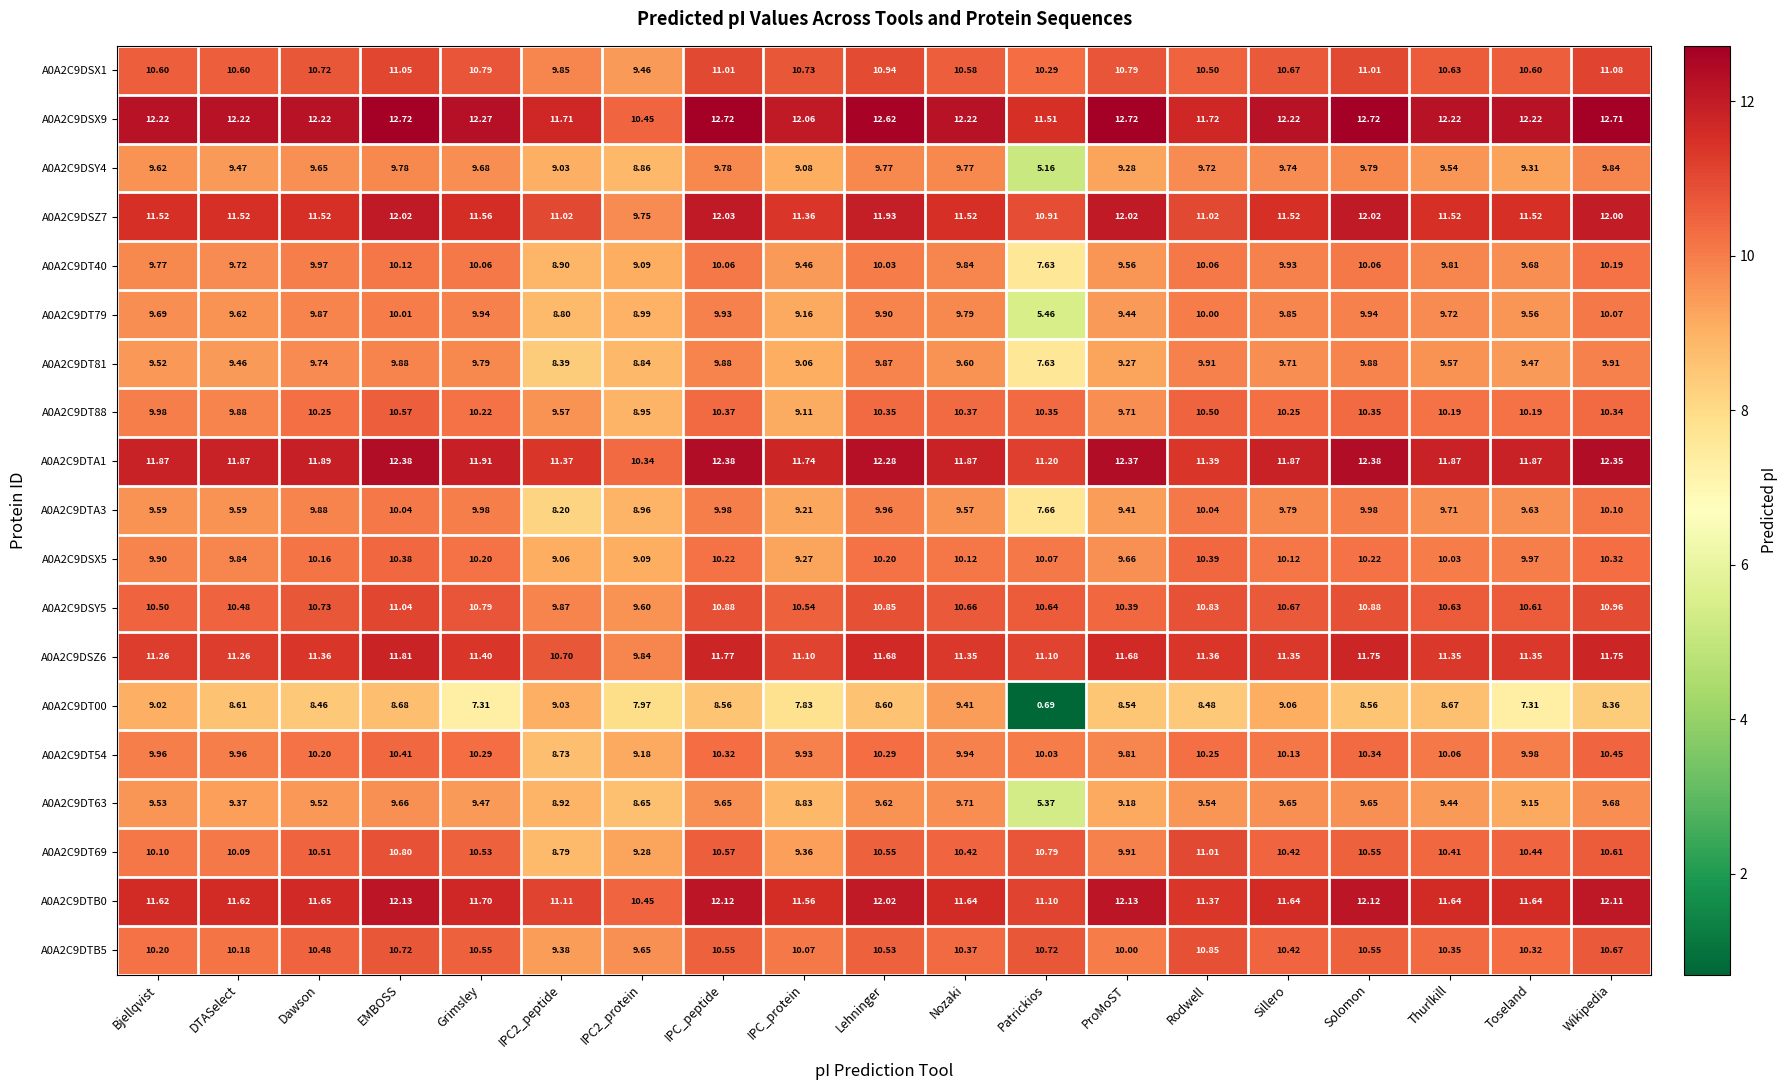

Rank the series by their maximum value, from lowest to highest.

A0A2C9DT00, A0A2C9DT63, A0A2C9DSY4, A0A2C9DT81, A0A2C9DT79, A0A2C9DTA3, A0A2C9DT40, A0A2C9DSX5, A0A2C9DT54, A0A2C9DT88, A0A2C9DTB5, A0A2C9DT69, A0A2C9DSY5, A0A2C9DSX1, A0A2C9DSZ6, A0A2C9DSZ7, A0A2C9DTB0, A0A2C9DTA1, A0A2C9DSX9